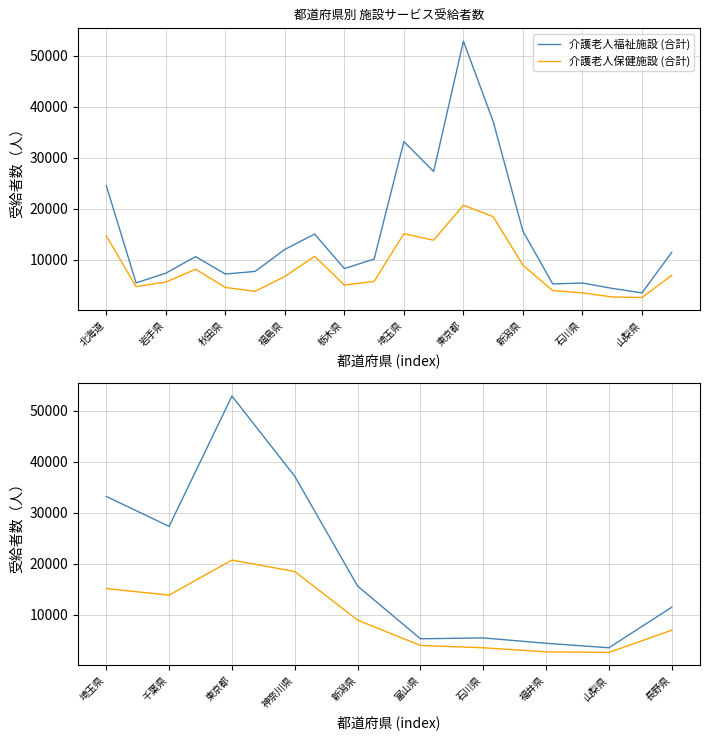

What is the value of the 介護老人保健施設 (合計) point at the 4th from the left?

18465